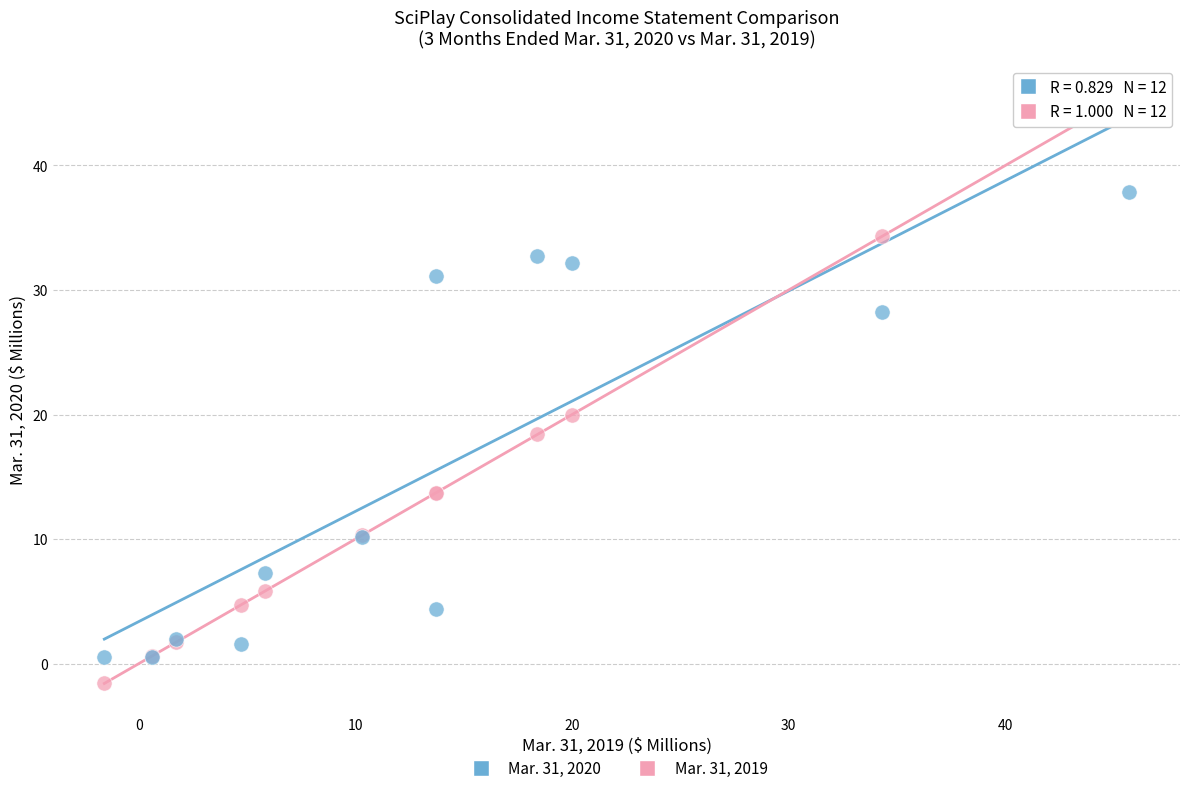

What are all the series names shown in the legend?

Mar. 31, 2020, Mar. 31, 2019